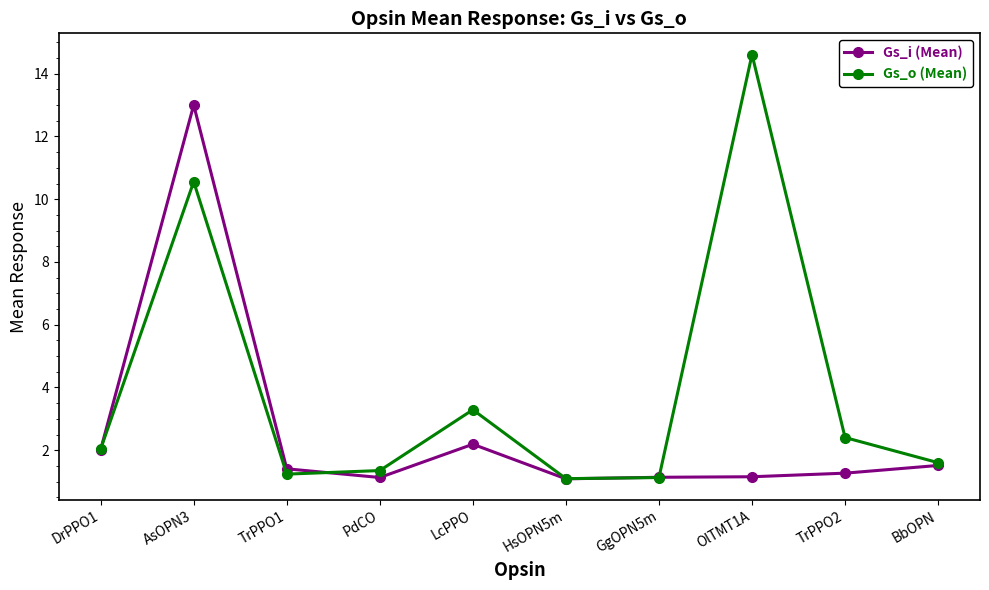

How many lines are shown in the chart?

2